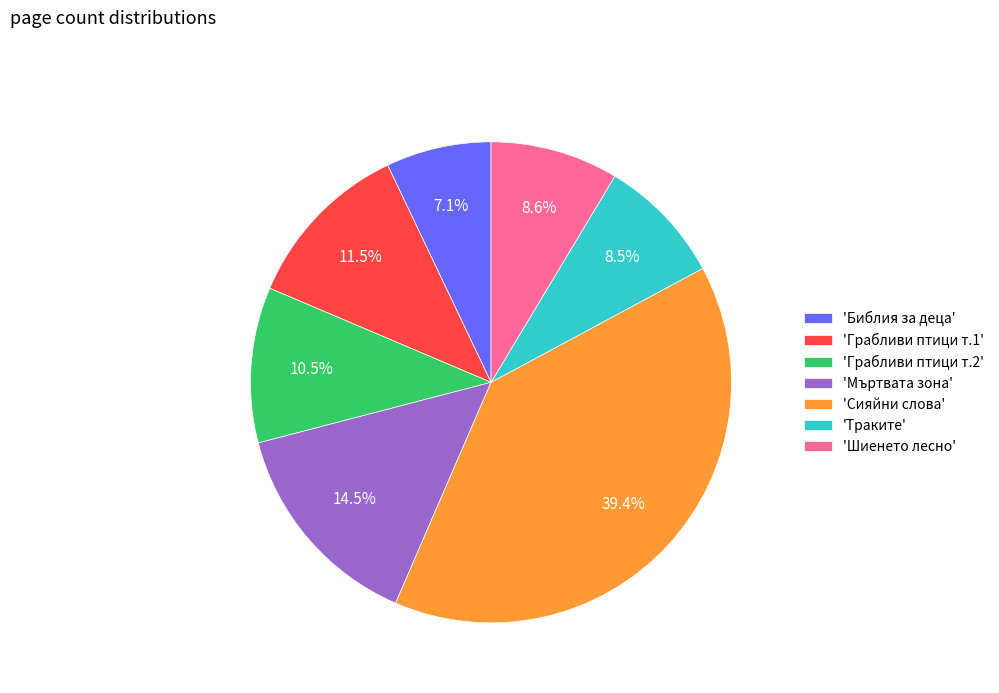

How many segments does this pie chart have?

7